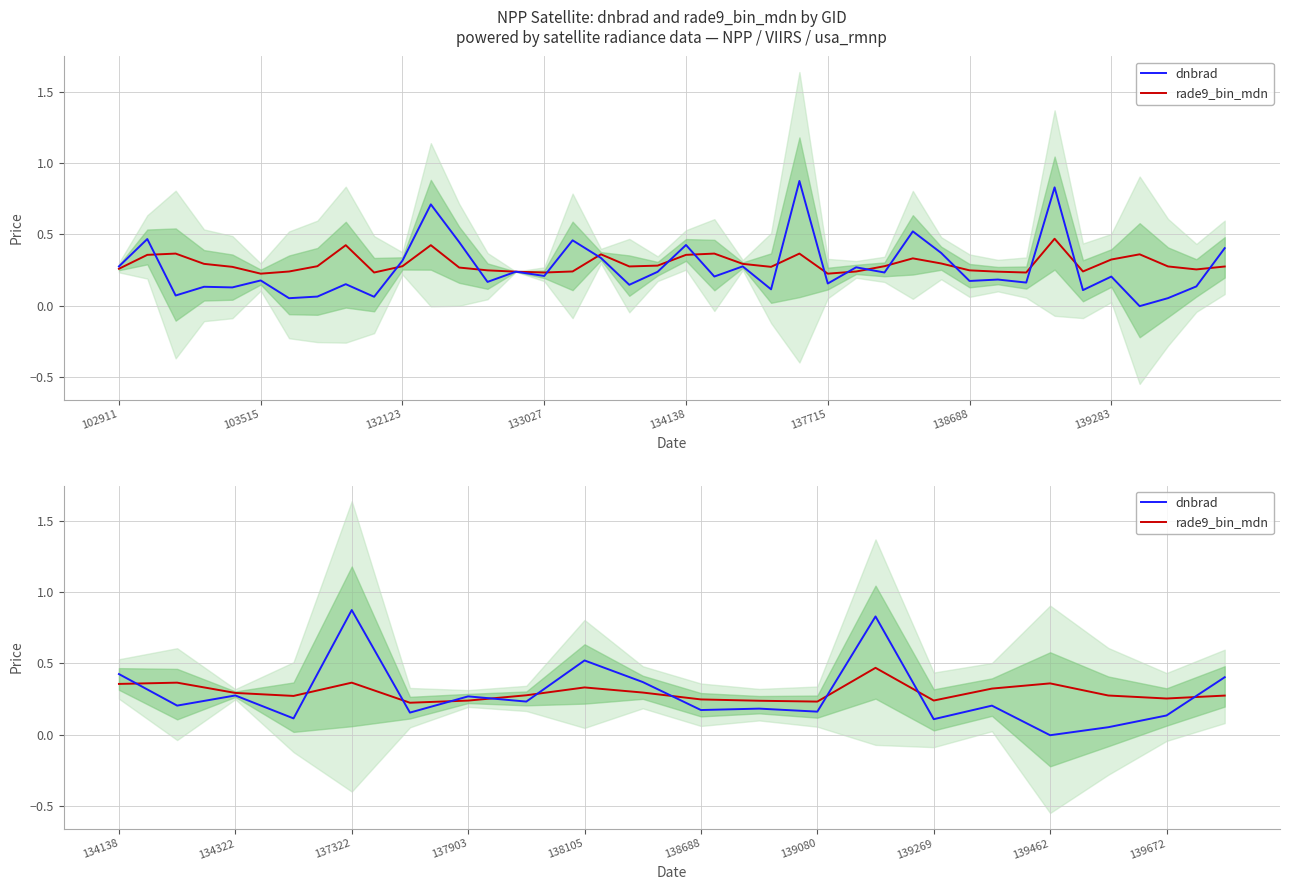

The value of dnbrad at 139269 is 0.1. True or false?

True